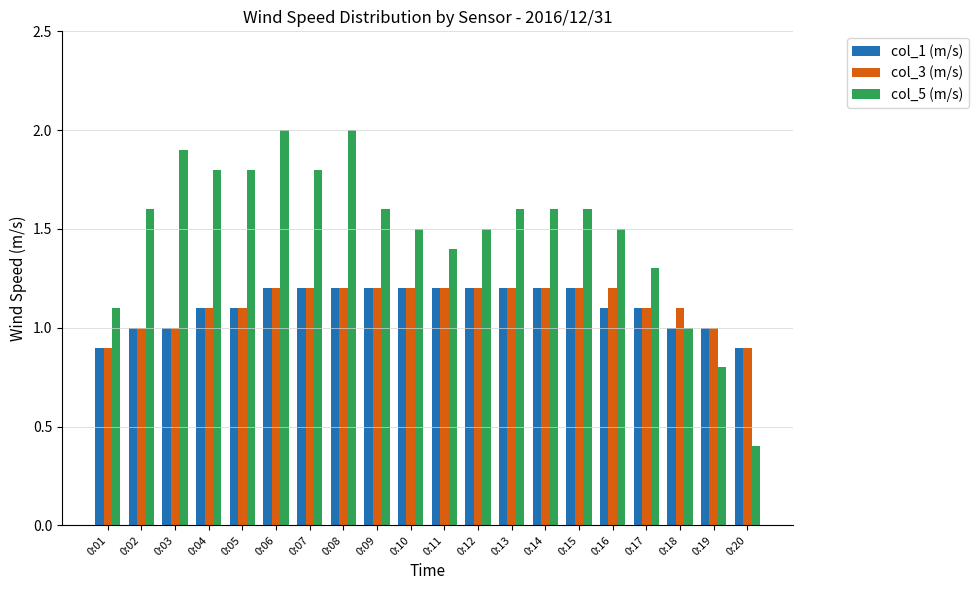

What is the value of the col_3 (m/s) bar at the 15th from the left?

1.2